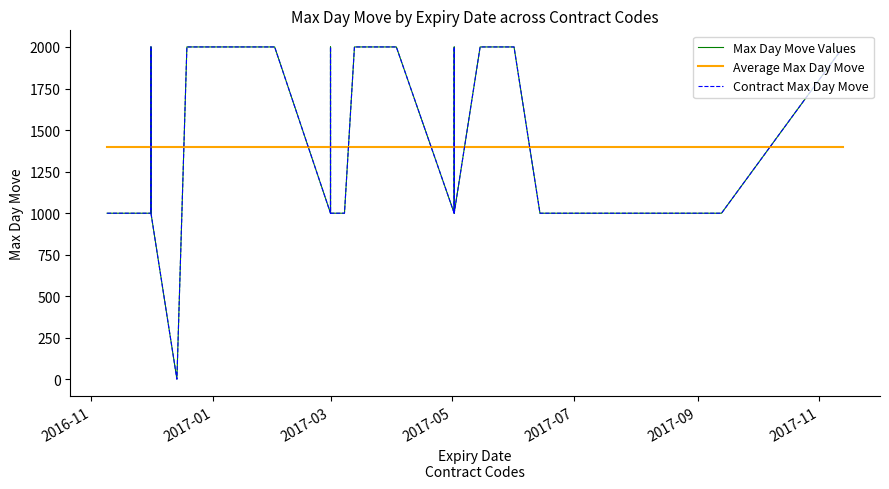

What position from the left is 2017-07?

5